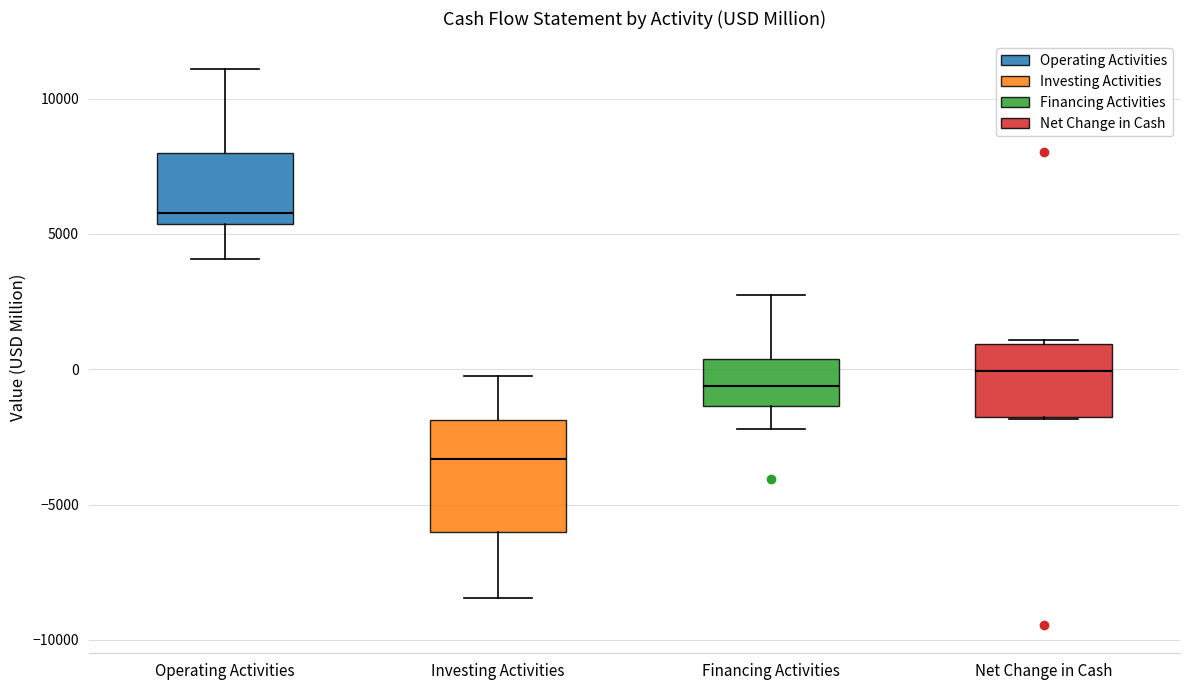

Reading left to right, read every box against the y-axis: the position of its median line, the range the box covers, and the ends of its whiskers. The values are not printed on the chart, so give them approximately, as read against the axis.

Operating Activities: median 6000, box 5500 to 8000, whiskers 4000 to 11000
Investing Activities: median -3500, box -6000 to -2000, whiskers -8500 to 0
Financing Activities: median -500, box -1500 to 500, whiskers -2000 to 2500
Net Change in Cash: median 0, box -2000 to 1000, whiskers -2000 to 1000